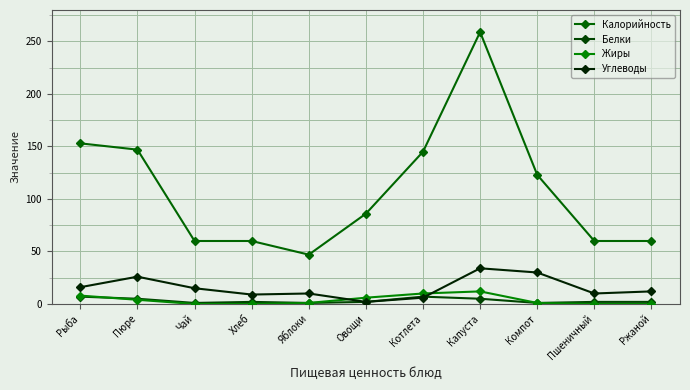

Rank the categories by Углеводы value from lowest to highest.

Овощи, Котлета, Хлеб, Яблоки, Пшеничный, Ржаной, Чай, Рыба, Пюре, Компот, Капуста